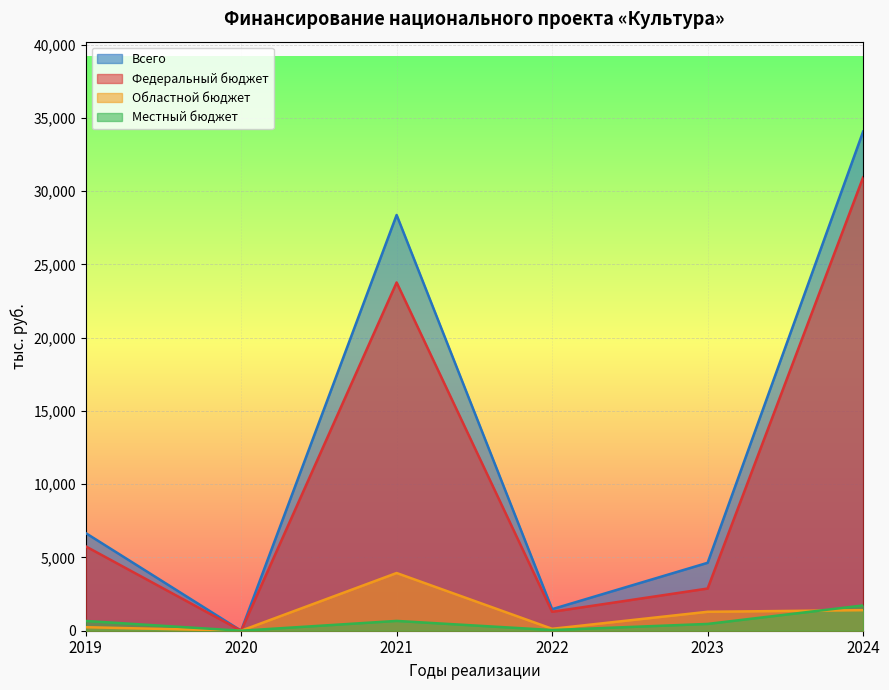

Is it true that Местный бюджет equals 68.2 at 2022?

False